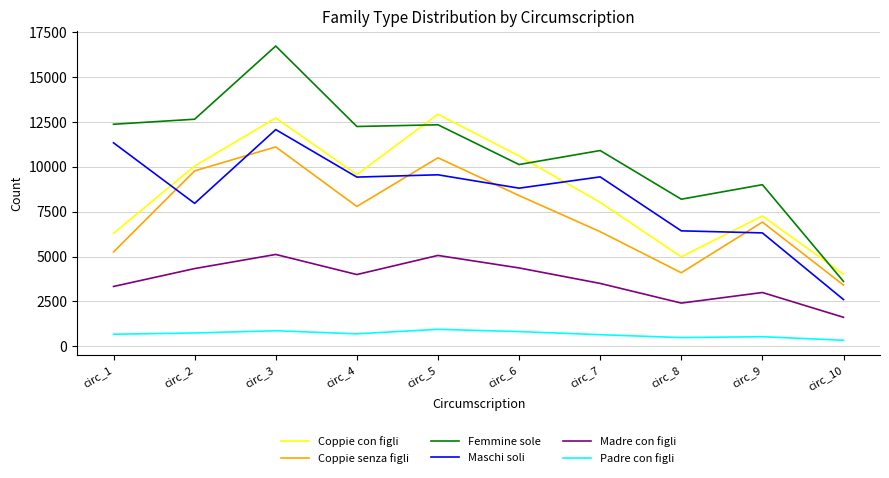

In Femmine sole, how many points are lower than both neighbors (excluding endpoints)?

3